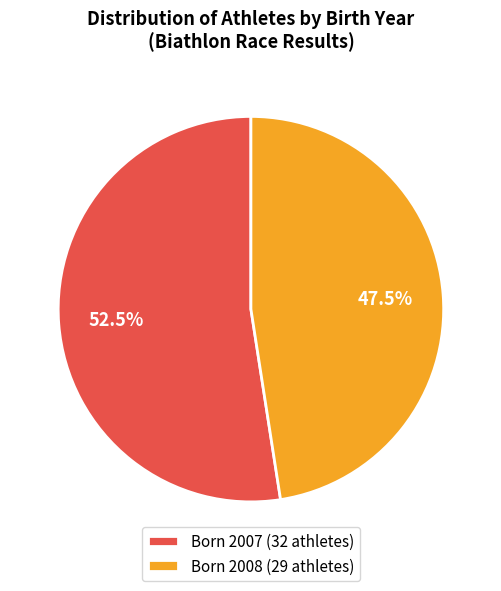

Which category has the smallest portion of the pie?

Born 2008 (29 athletes)